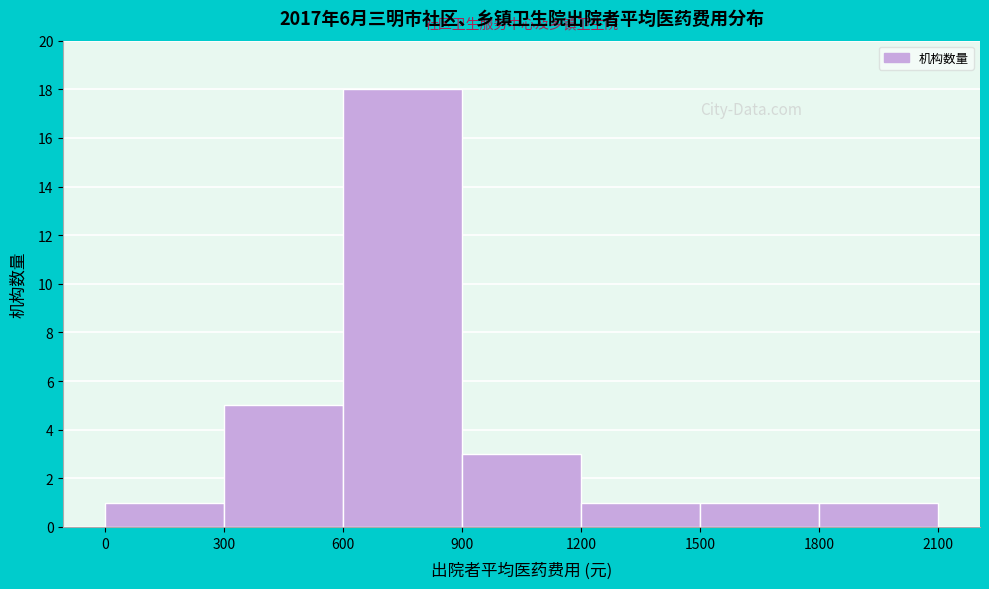

Reading left to right, list every bar in this chart as the range it spans on the x-axis followed by its height. The values are not printed on the chart, so give them approximately, as read against the axis.

0 to 300: 1
300 to 600: 5
600 to 900: 18
900 to 1200: 3
1200 to 1500: 1
1500 to 1800: 1
1800 to 2100: 1